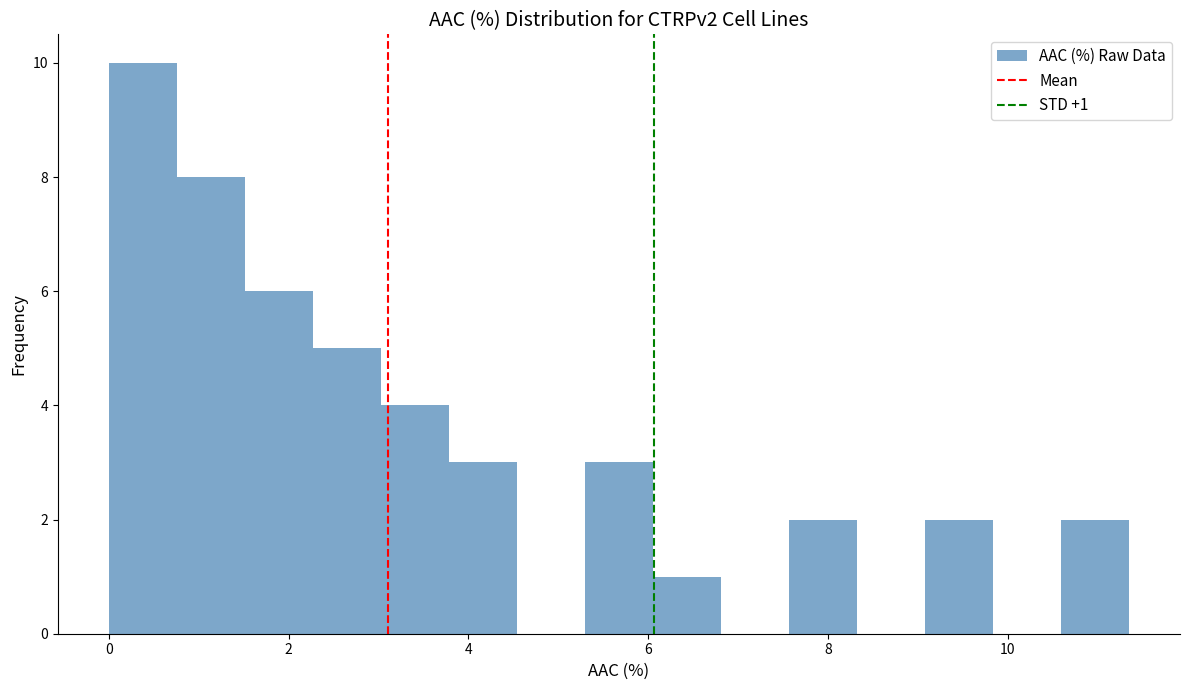

Read against the x-axis, roughly where is the centre of the tallest bar?

0.4